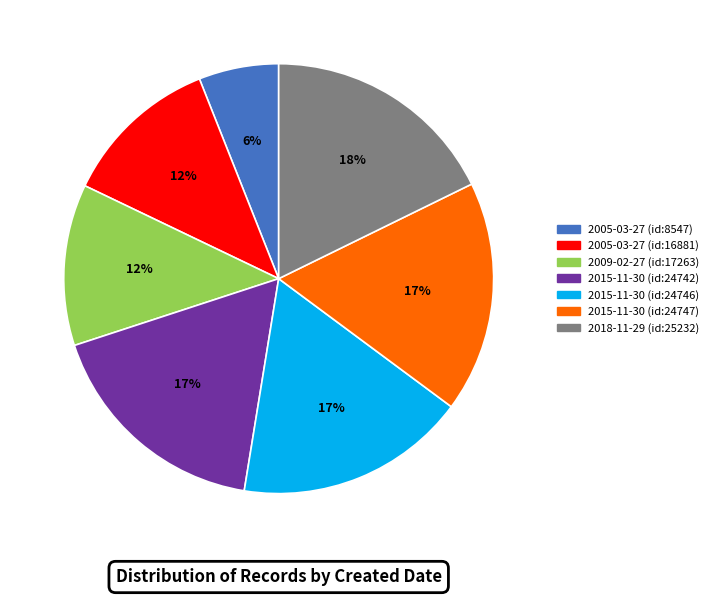

Does any single category account for the majority?

No